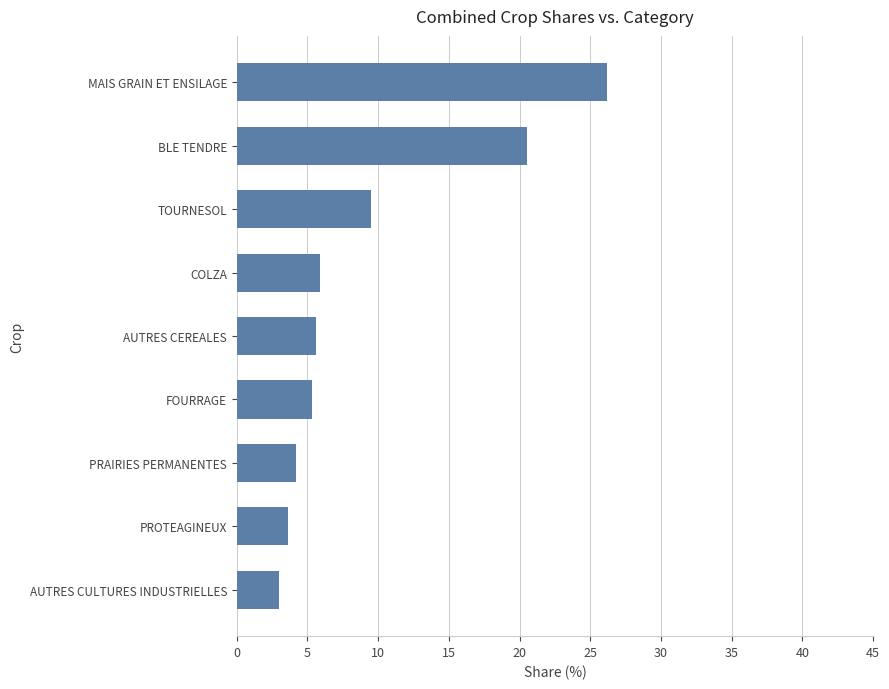

Where is the data nearest to the value 14?

TOURNESOL